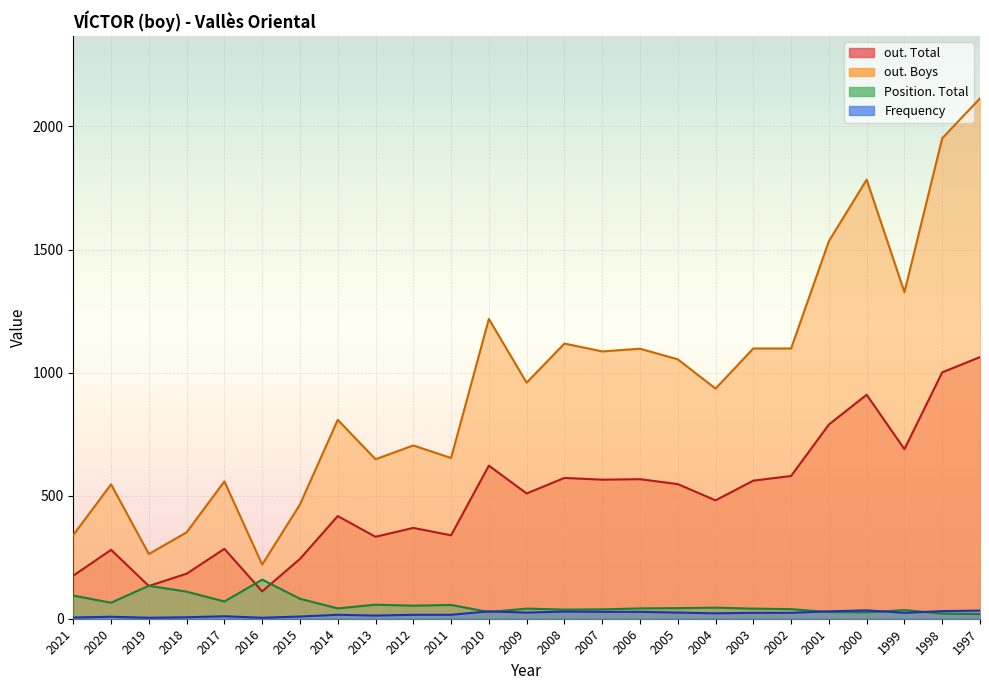

Where is the first local minimum for out. Total?

2019